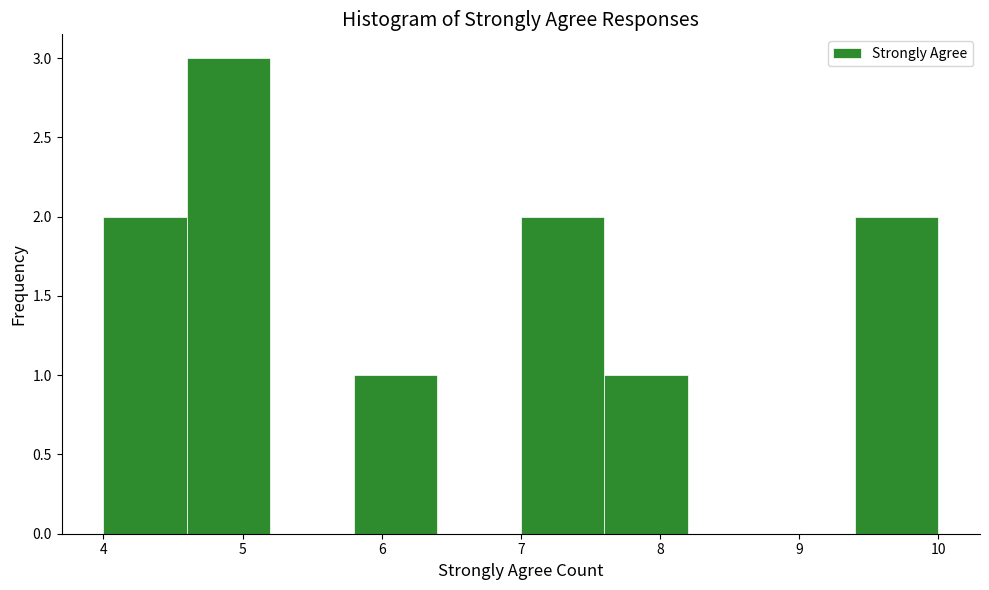

Which range on the x-axis has the tallest bar?

4.6 to 5.2